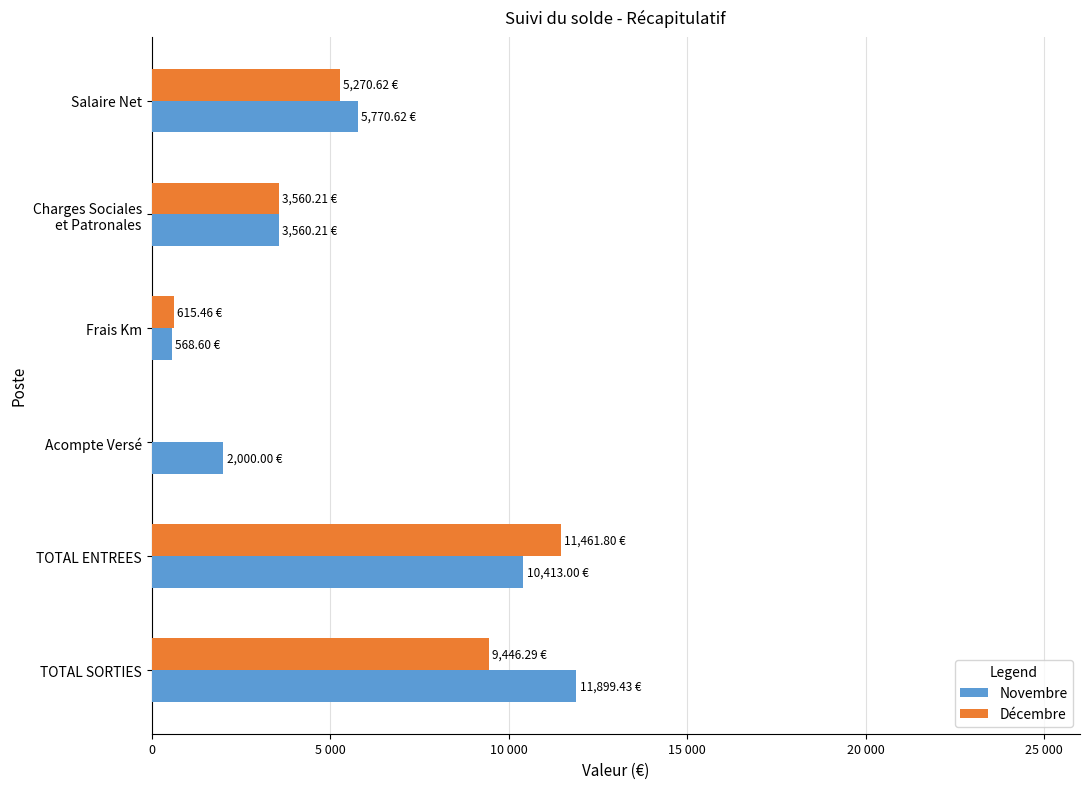

What are all the series names shown in the legend?

Novembre, Décembre